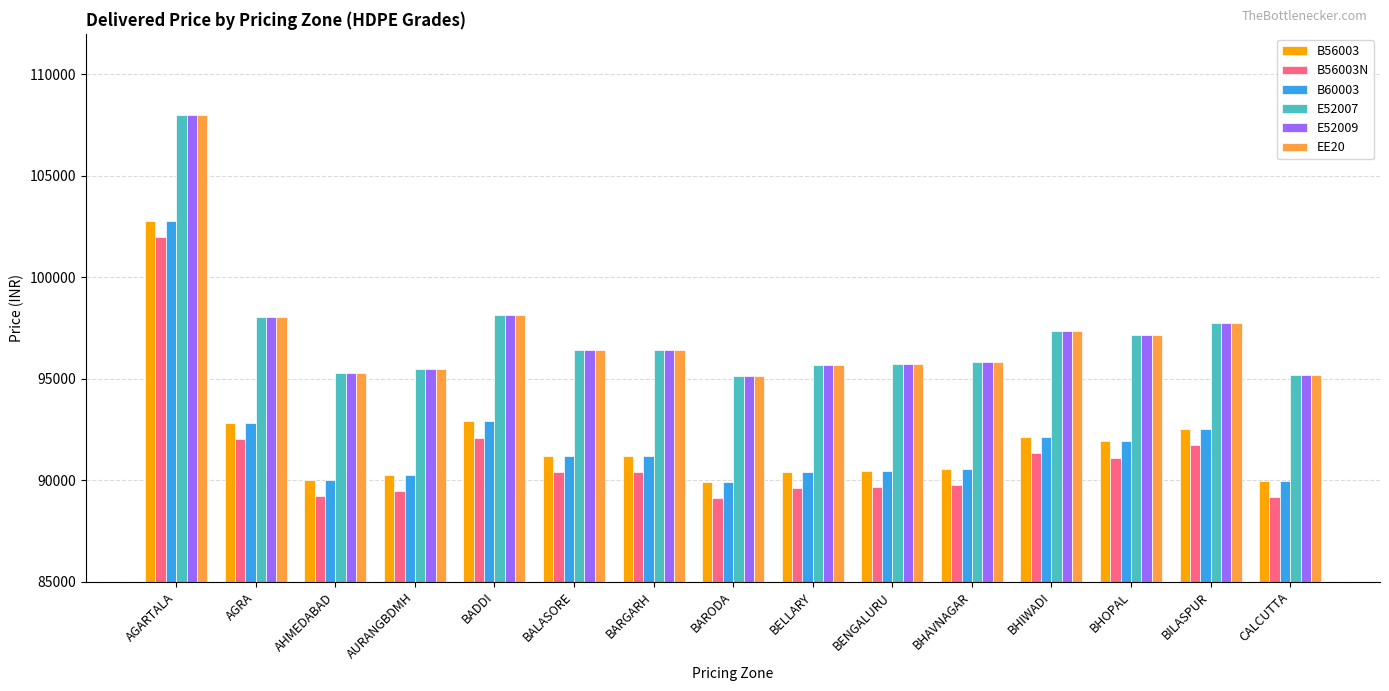

What is the difference between the maximum and minimum values in the B60003 series?

12850